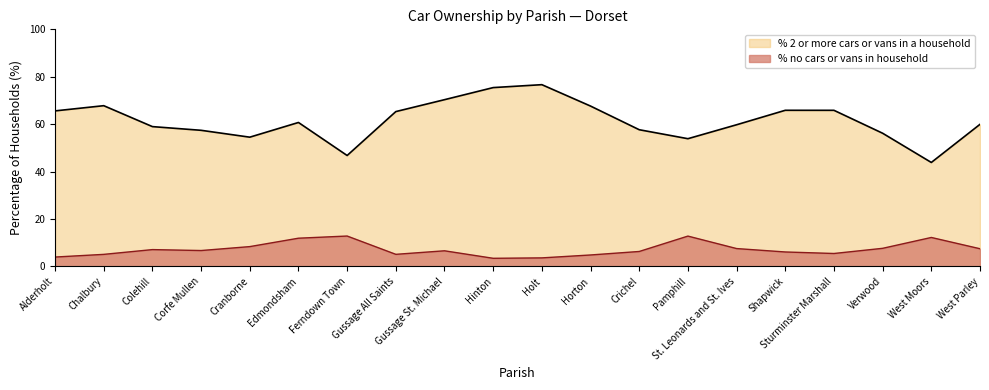

Reading right to left, transcribe all the data shown in this chart.

% no cars or vans in household: West Parley=7.5	West Moors=12.2	Verwood=7.6	Sturminster Marshall=5.5	Shapwick=6.1	St. Leonards and St. Ives=7.5	Pamphill=12.8	Crichel=6.3	Horton=4.8	Holt=3.6	Hinton=3.4	Gussage St. Michael=6.6	Gussage All Saints=5.1	Ferndown Town=12.8	Edmondsham=11.9	Cranborne=8.4	Corfe Mullen=6.7	Colehill=7.1	Chalbury=5.1	Alderholt=4.0
% 2 or more cars or vans in a household: West Parley=59.9	West Moors=43.8	Verwood=56.2	Sturminster Marshall=65.8	Shapwick=65.9	St. Leonards and St. Ives=59.8	Pamphill=53.9	Crichel=57.7	Horton=67.6	Holt=76.7	Hinton=75.4	Gussage St. Michael=70.3	Gussage All Saints=65.3	Ferndown Town=46.8	Edmondsham=60.7	Cranborne=54.5	Corfe Mullen=57.4	Colehill=59.0	Chalbury=67.8	Alderholt=65.6